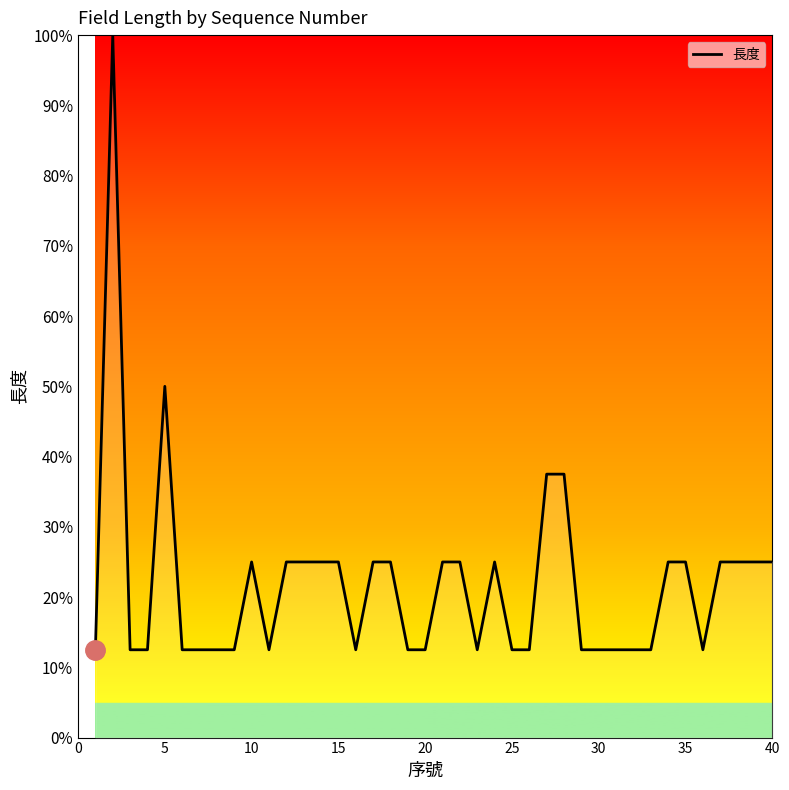

What is the smallest value displayed?

12.5